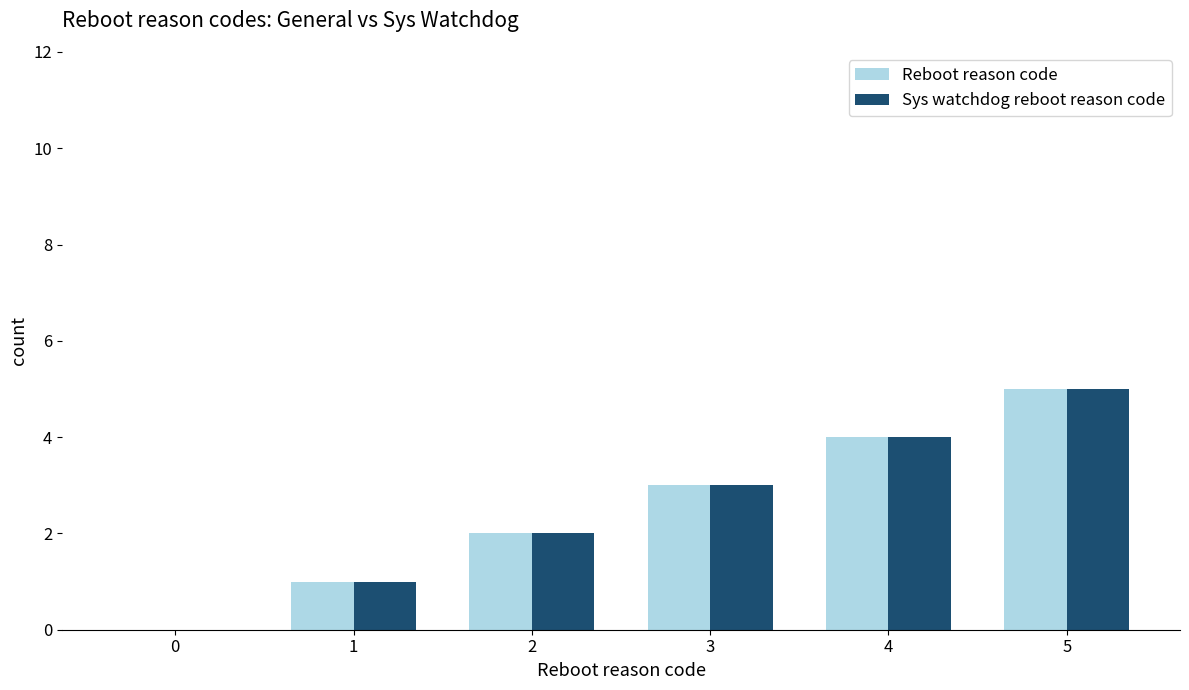

At which category is the sum across all series the highest?

5